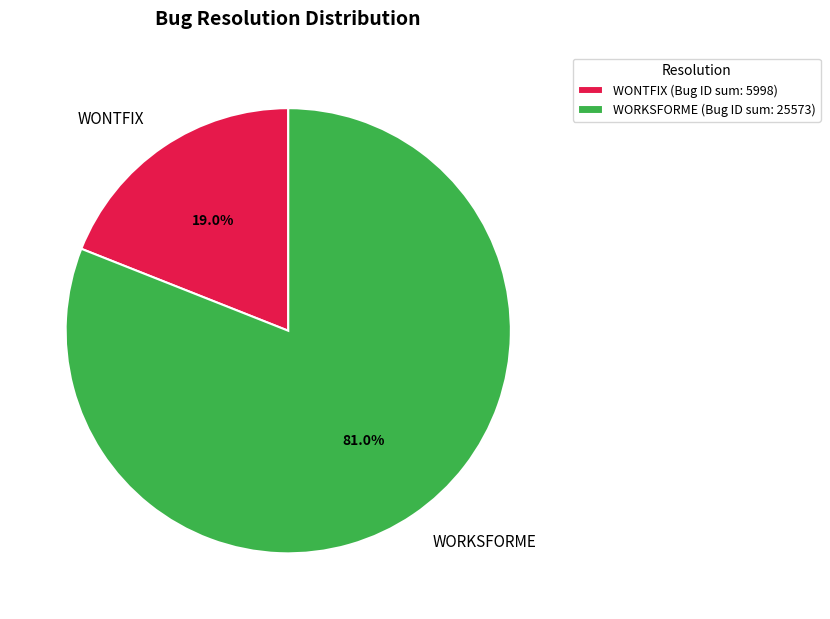

Is there a majority slice in this chart?

Yes